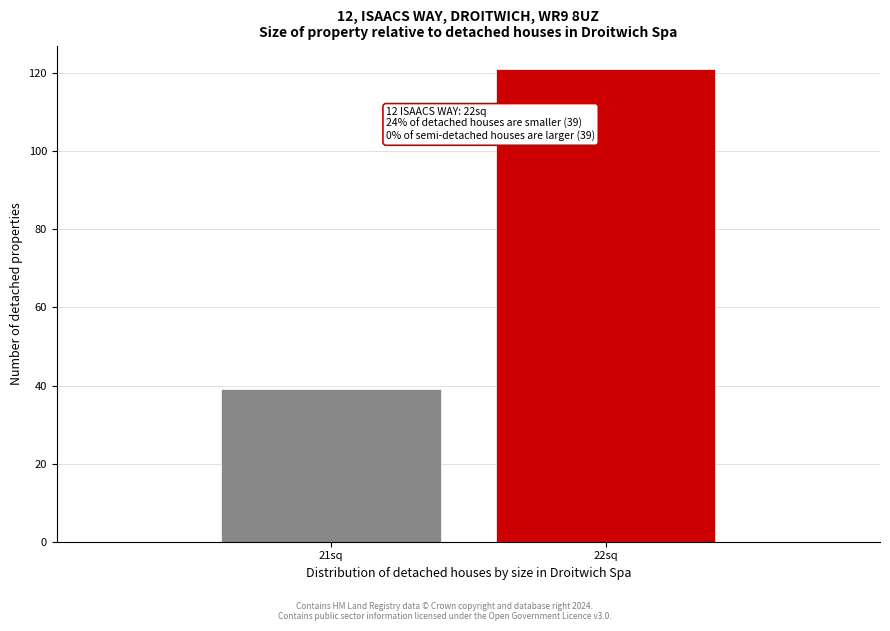

Reading left to right, extract all data points from this chart.

39	121